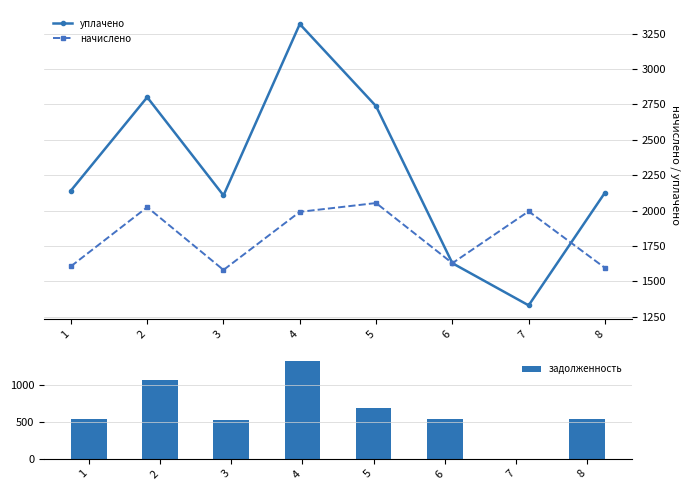

How many values in the начислено series are below 1990?

4